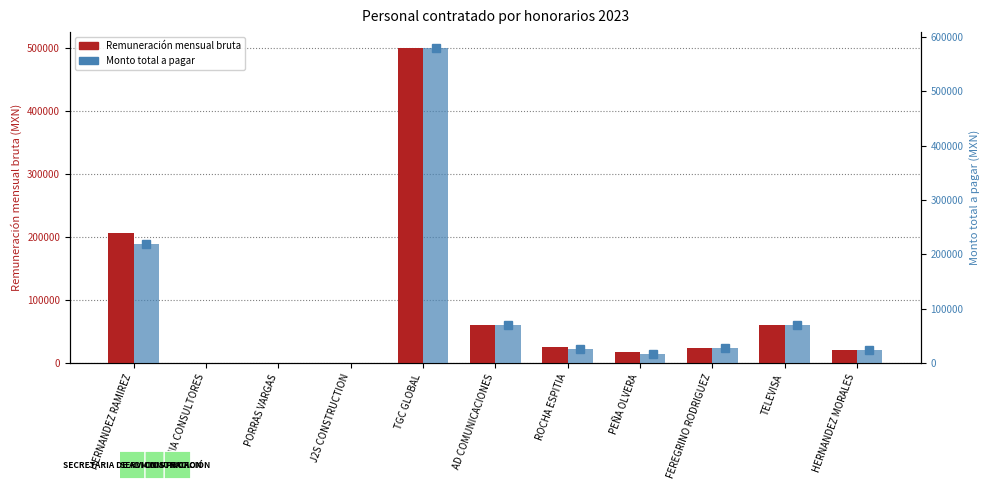

What are all the series names shown in the legend?

Remuneración mensual bruta, Monto total a pagar